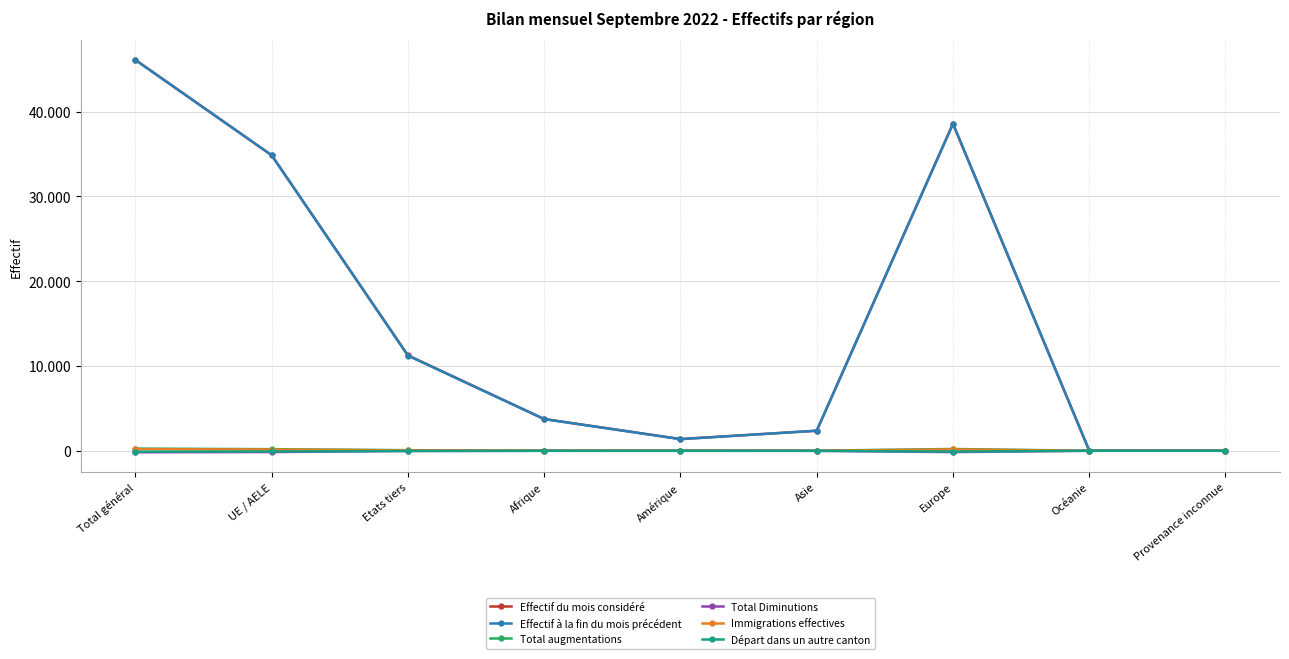

The Effectif à la fin du mois précédent series shows 10423 at UE / AELE. True or false?

False